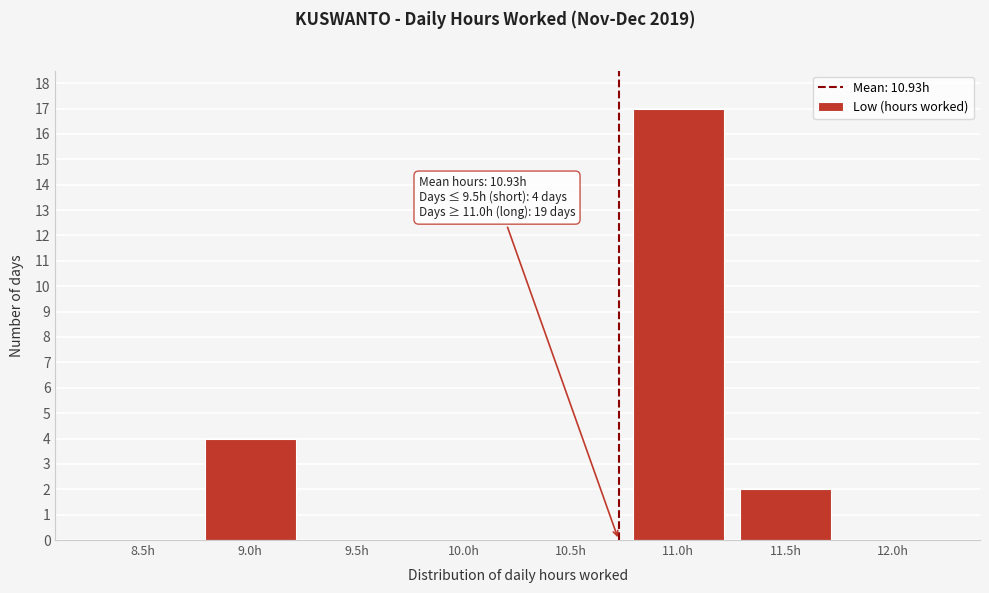

Reading left to right, transcribe all the data shown in this chart.

8.5h=0	9.0h=4	9.5h=0	10.0h=0	10.5h=0	11.0h=17	11.5h=2	12.0h=0